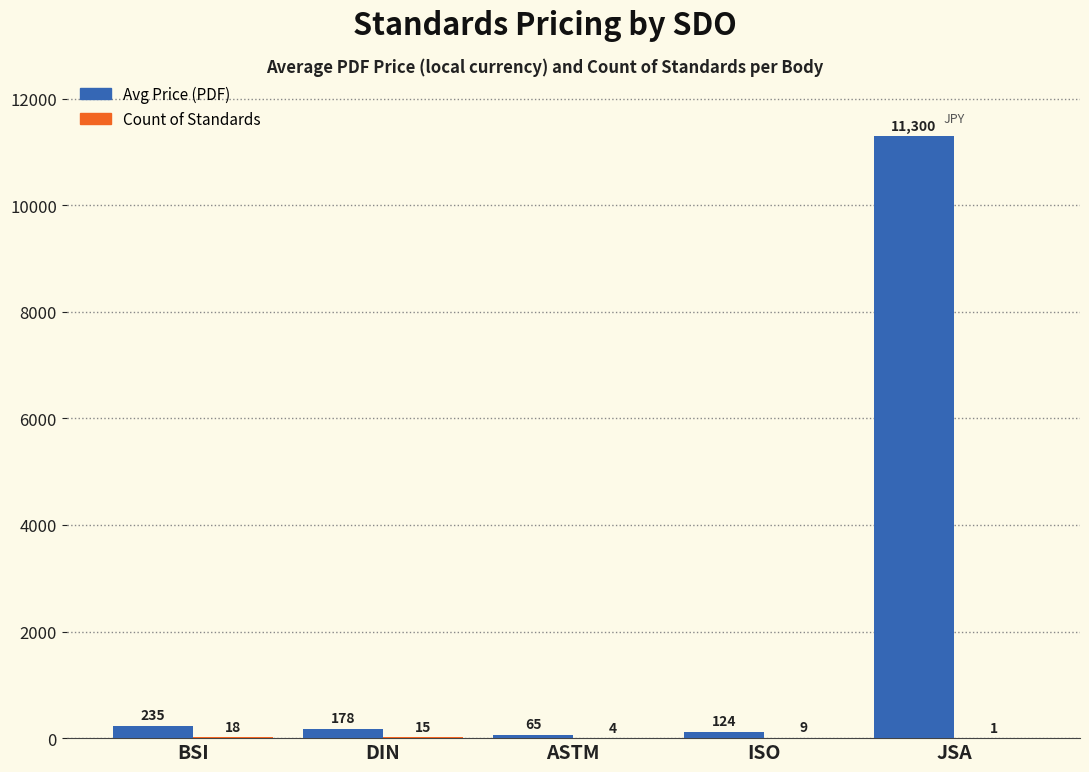

How many groups of bars are there?

5